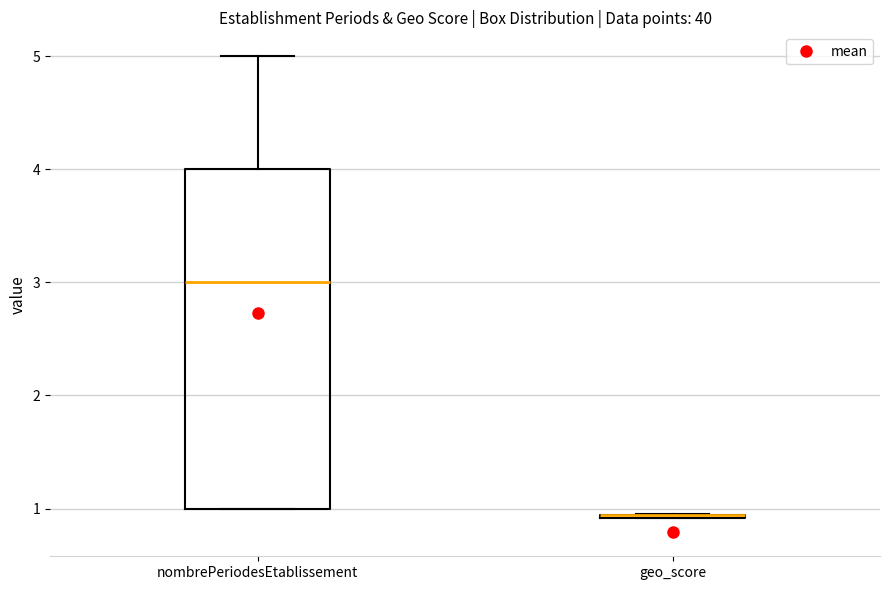

Comparing the boxes themselves (not the whiskers), which one is the tallest?

nombrePeriodesEtablissement